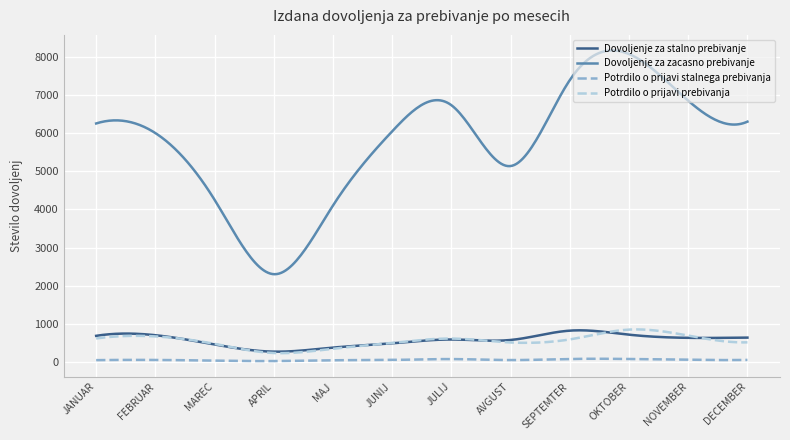

What is the sum of all Potrdilo o prijavi prebivanja values?

165206.9